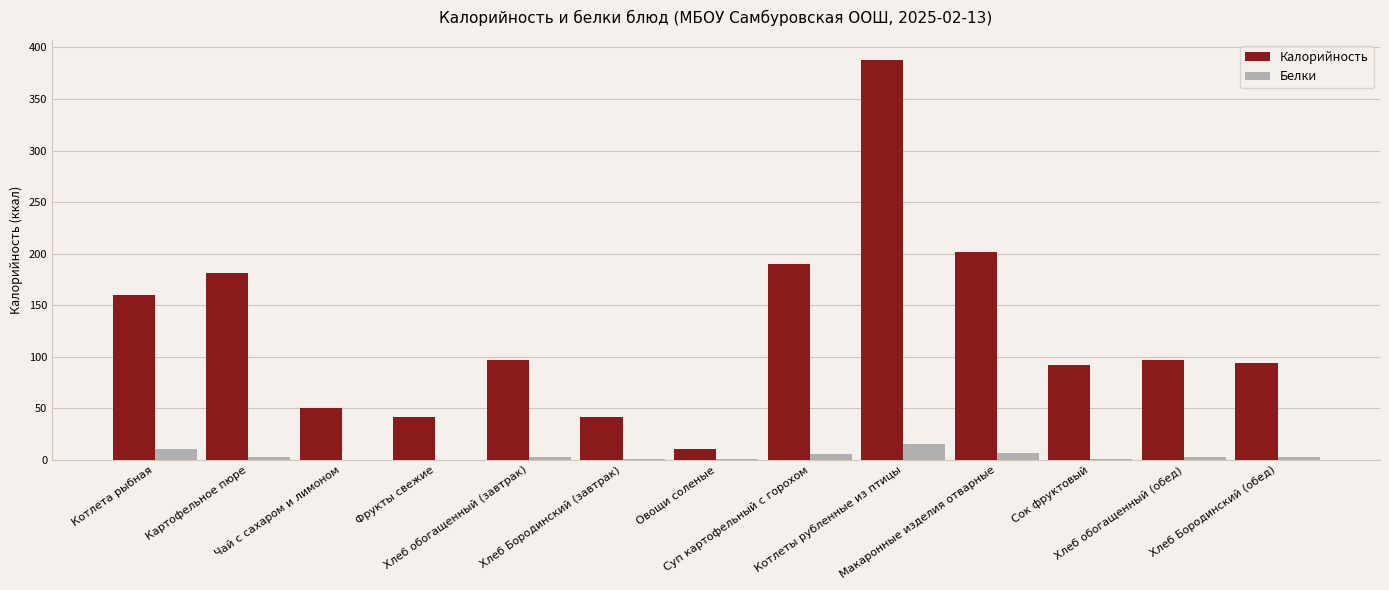

Does the chart contain stacked bars?

No